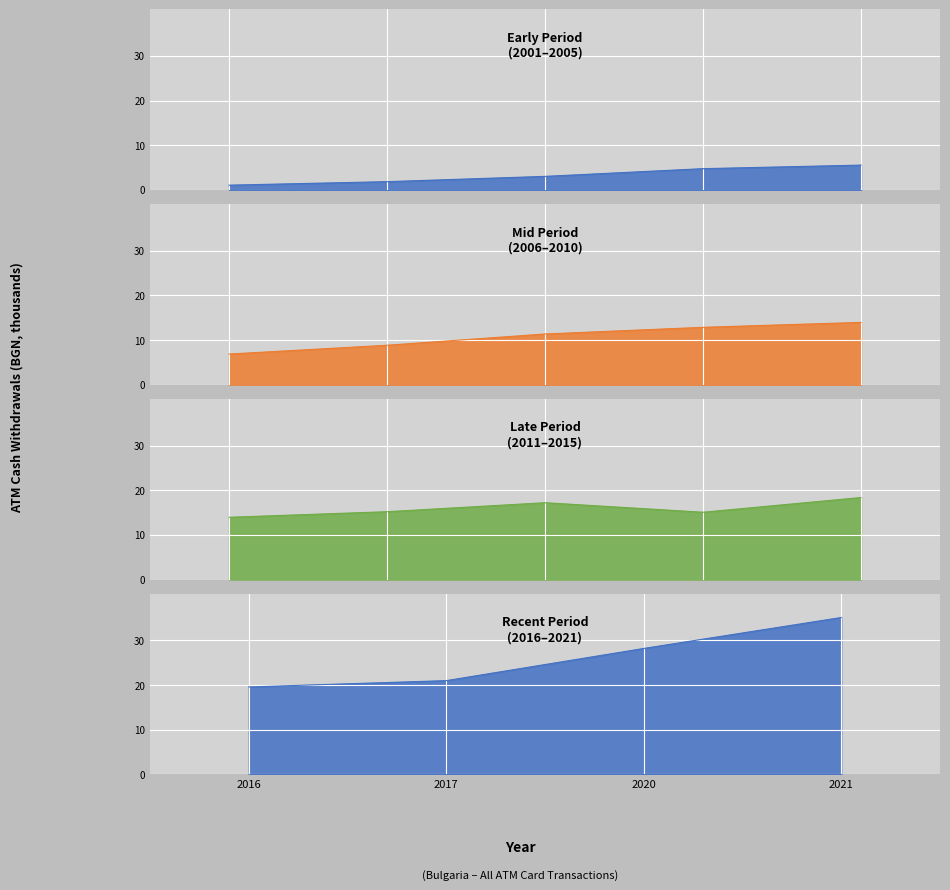

What is the change in value from 2011 to 2021?

+21193.7